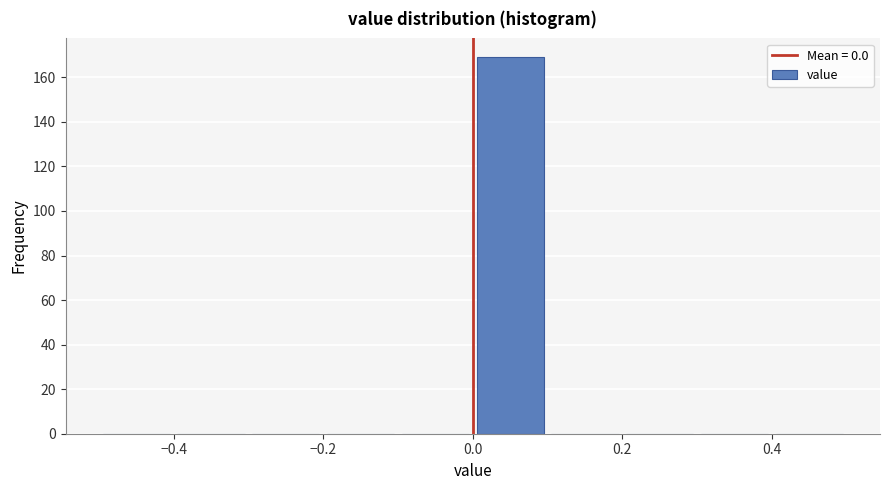

Reading left to right, list every bar in this chart as the range it spans on the x-axis followed by its height. The values are not printed on the chart, so give them approximately, as read against the axis.

-0.5 to -0.4: 0
-0.4 to -0.3: 0
-0.3 to -0.2: 0
-0.2 to -0.1: 0
-0.1 to 0.0: 0
0.0 to 0.1: 170
0.1 to 0.2: 0
0.2 to 0.3: 0
0.3 to 0.4: 0
0.4 to 0.5: 0